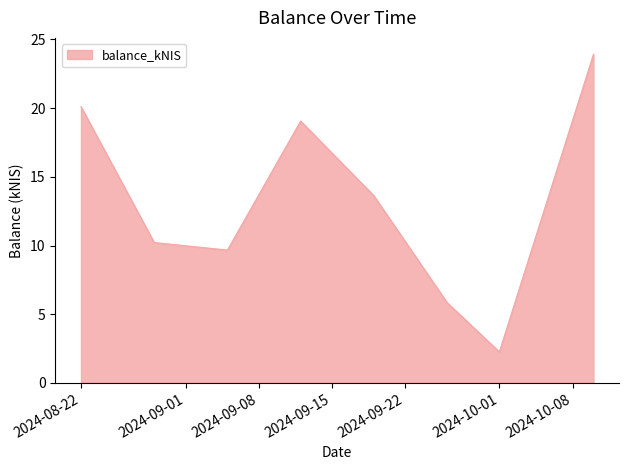

How many distinct data groups are displayed?

1